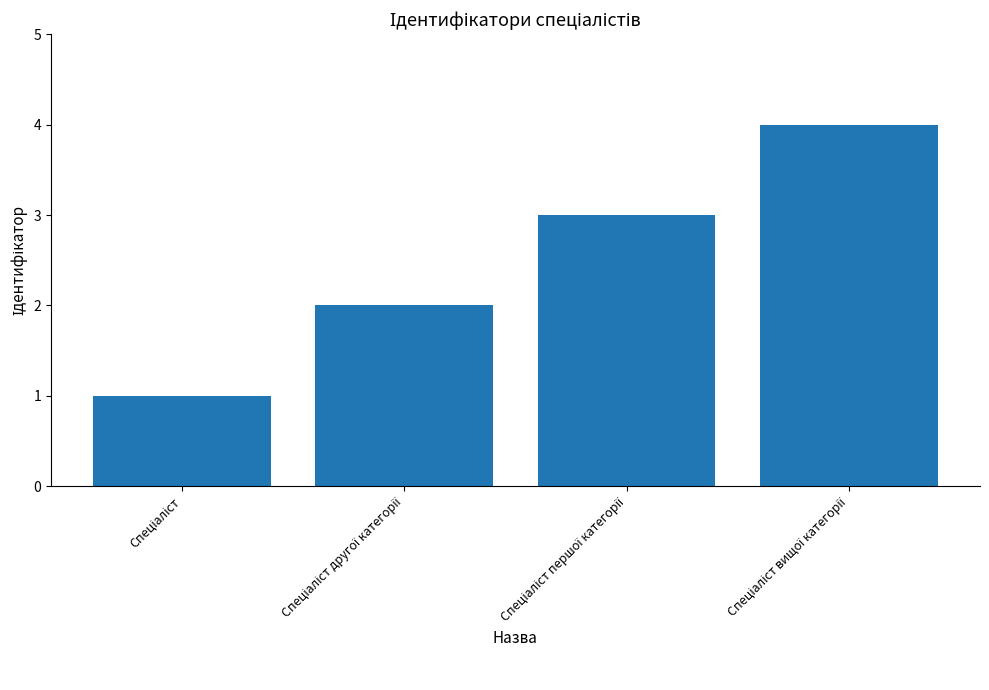

What is the maximum value shown in the chart?

4